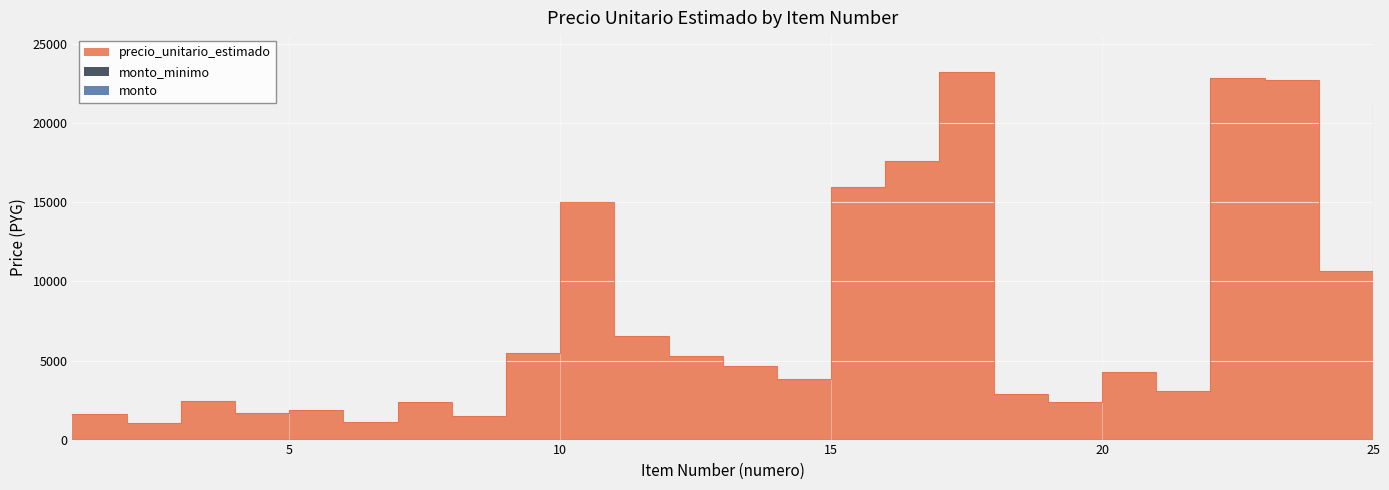

In precio_unitario_estimado, how many points are higher than both neighbors (excluding endpoints)?

7